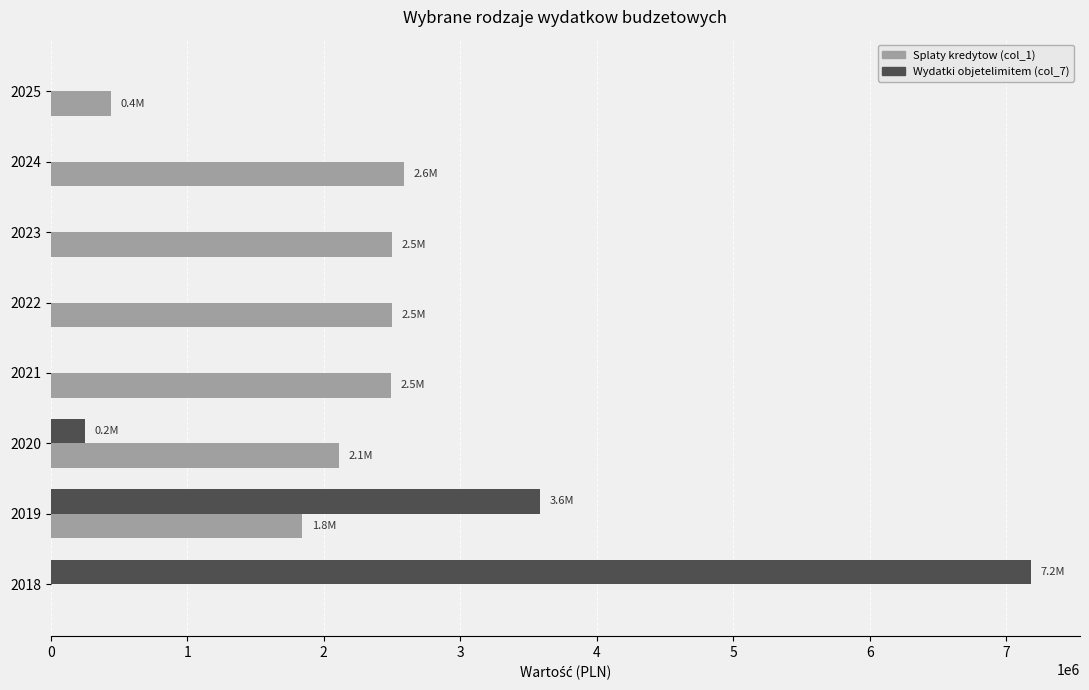

The value of Splaty kredytow (col_1) at 2021 is 2491138.0. True or false?

True